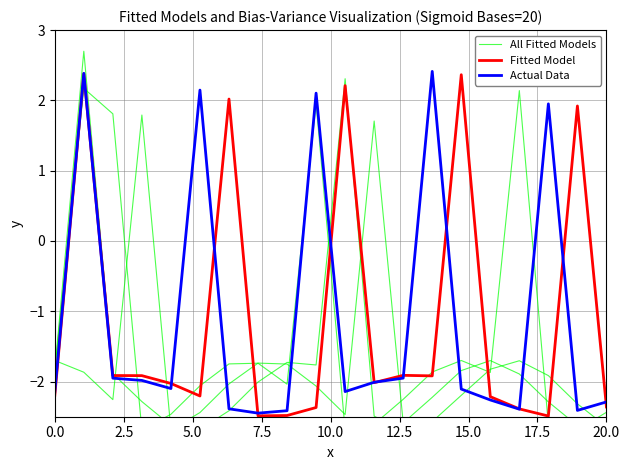

How many negative values does the Fitted Model series have?

15